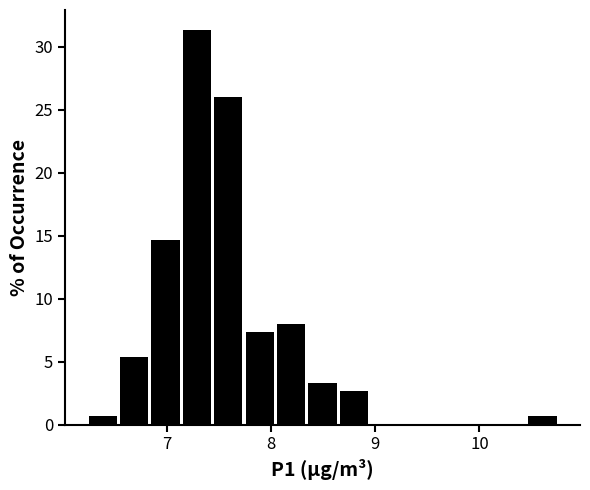

Read against the x-axis, roughly where is the centre of the tallest bar?

7.3